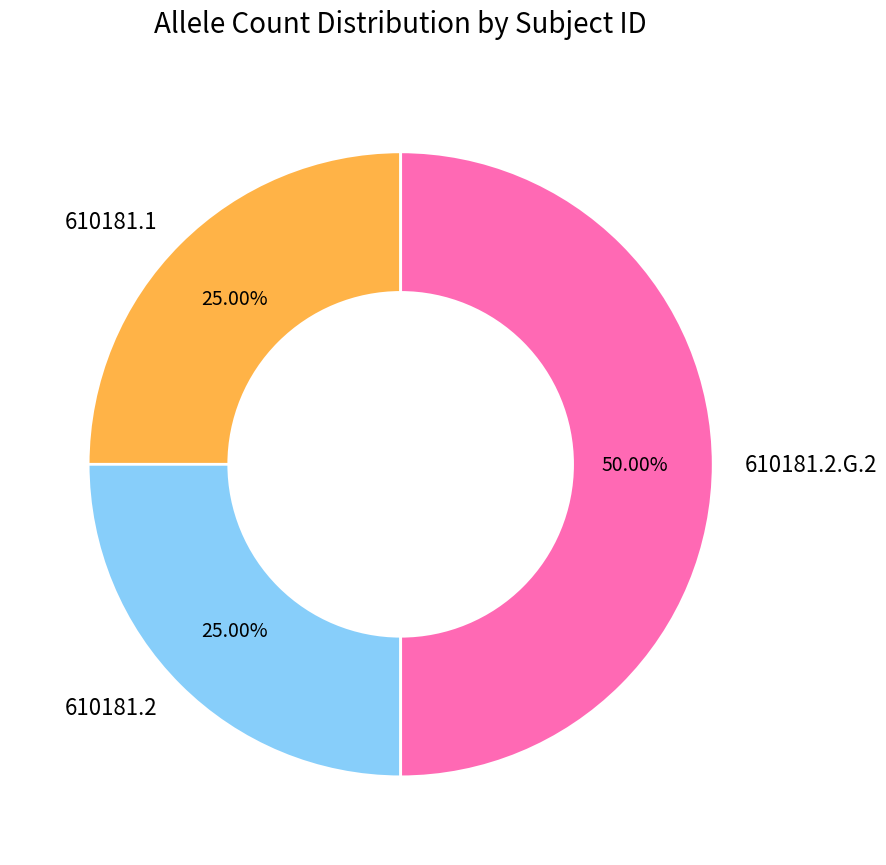

What is the total percentage of 610181.2.G.2 and 610181.2?

75.0%